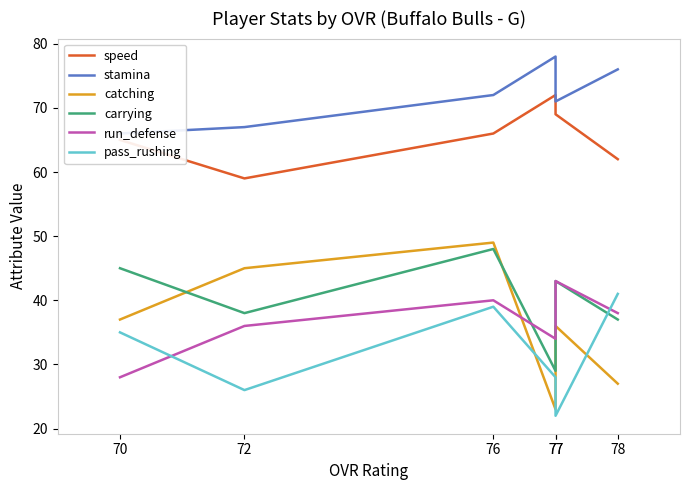

Which has a higher value, 78 or 77?

77